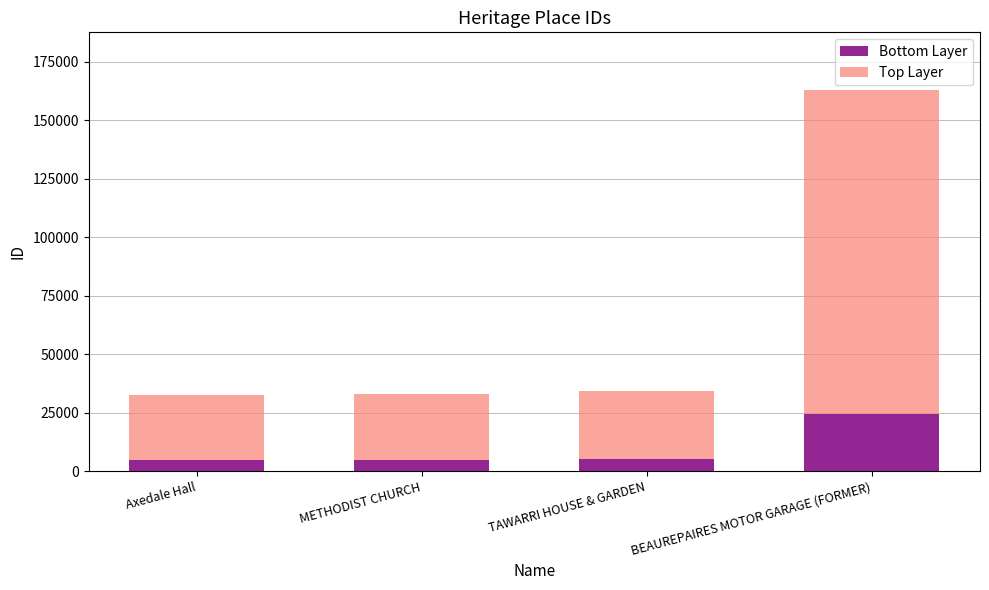

What is the value of the Bottom Layer bar at the 2nd from the left?

4972